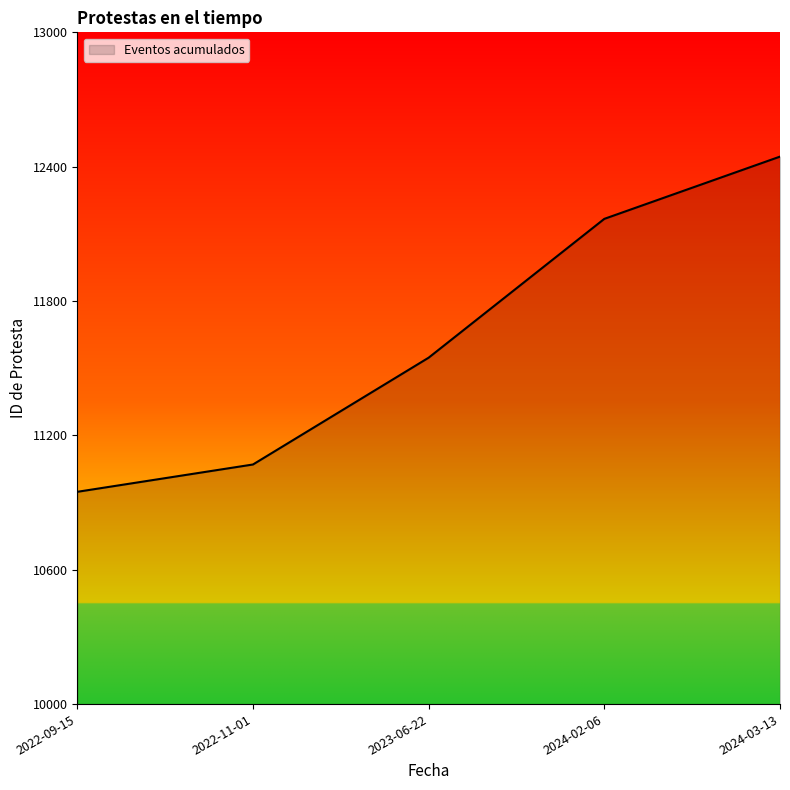

Rank the categories by value from highest to lowest.

2024-03-13, 2024-02-06, 2023-06-22, 2022-11-01, 2022-09-15